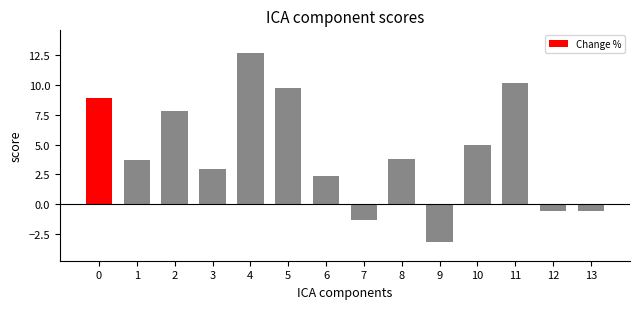

At which category does the chart reach its minimum across all series?

9